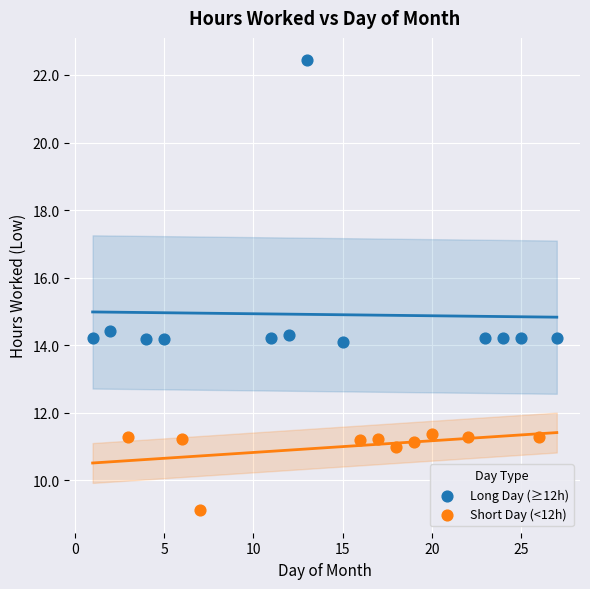

Which series has the widest spread of Y values?

Long Day (≥12h)